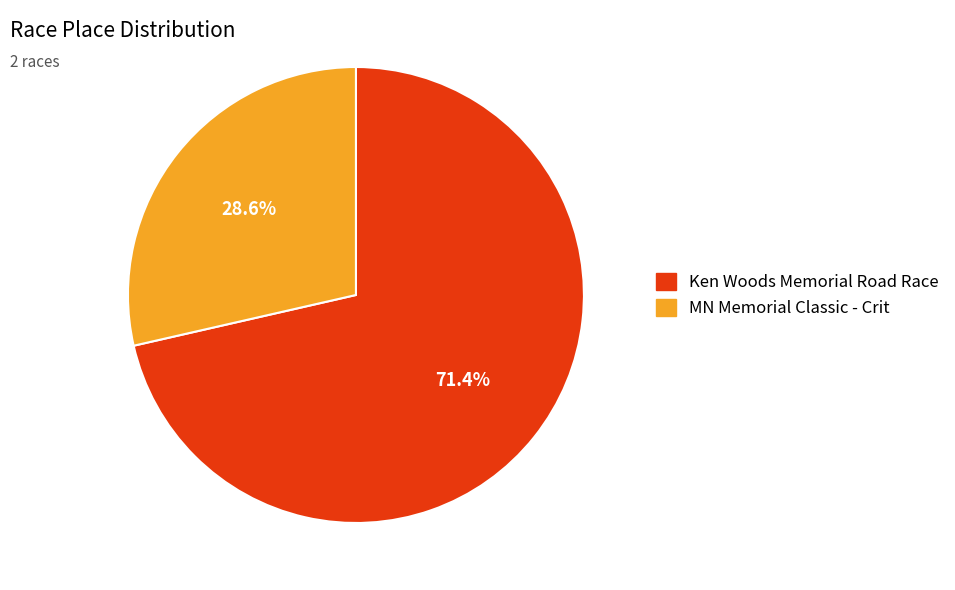

To the nearest percent, what portion does MN Memorial Classic - Crit represent?

29%